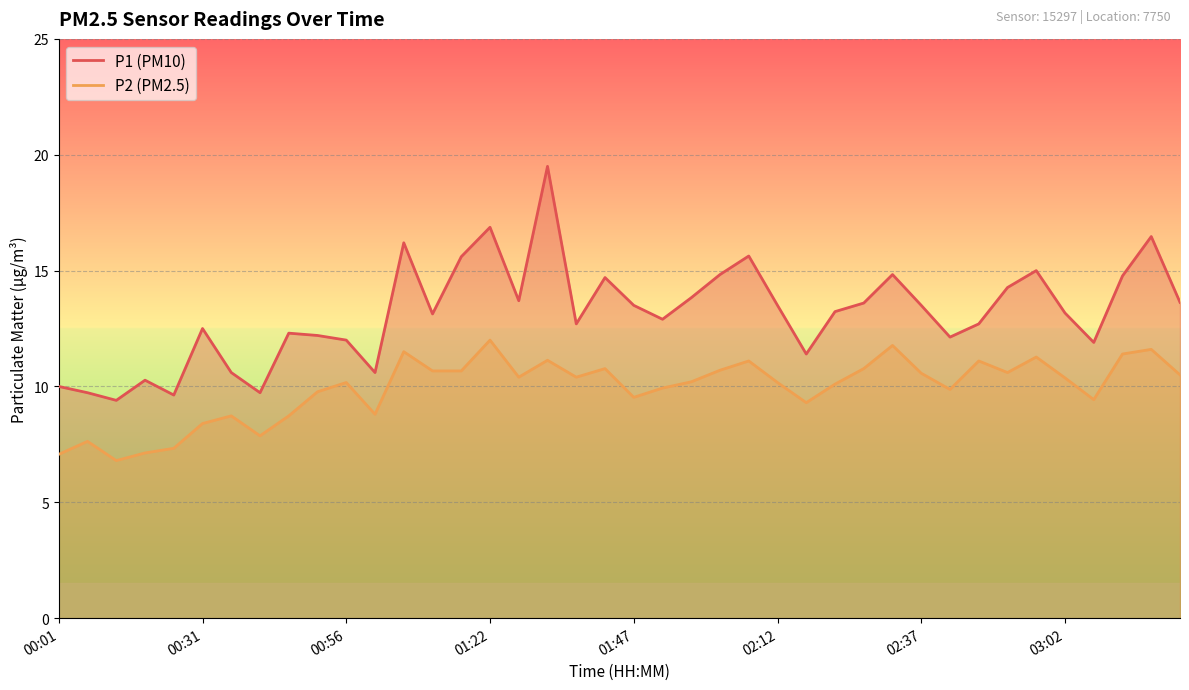

At which label is P2 closest to 9?

01:01